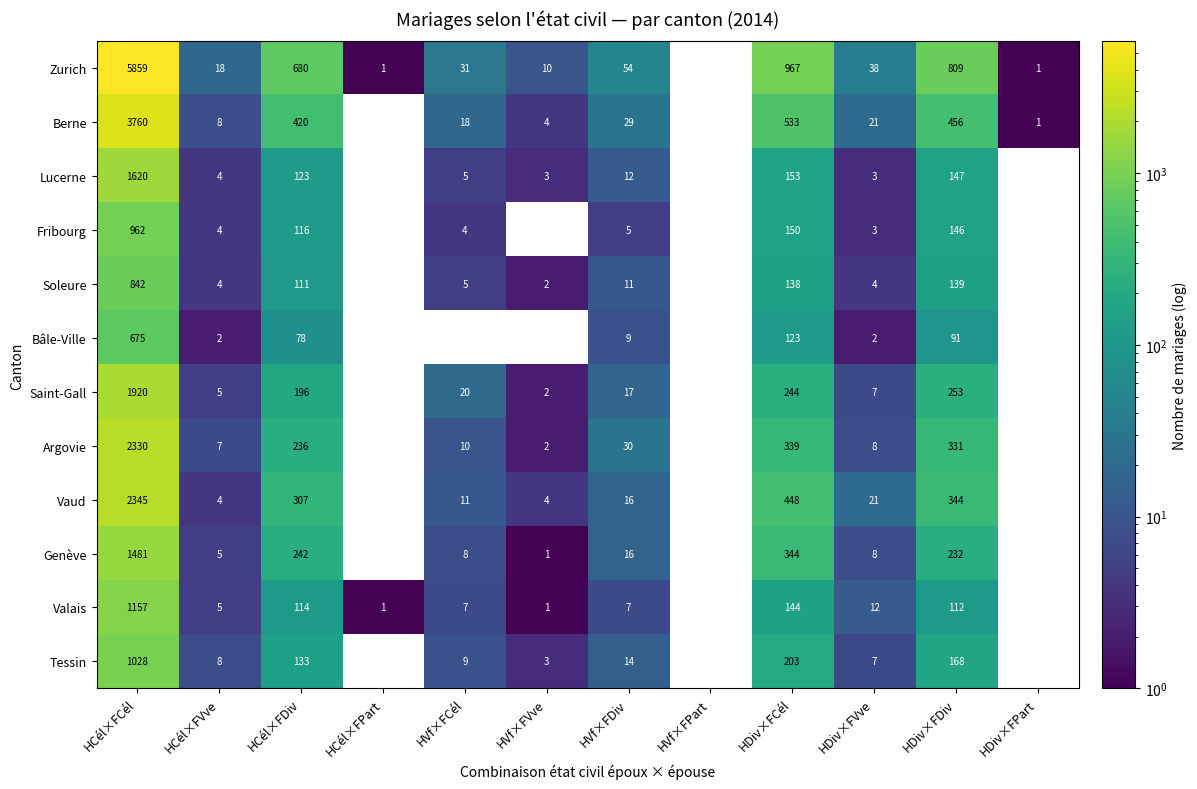

The Saint-Gall series shows 865 at HVf×FPart. True or false?

False